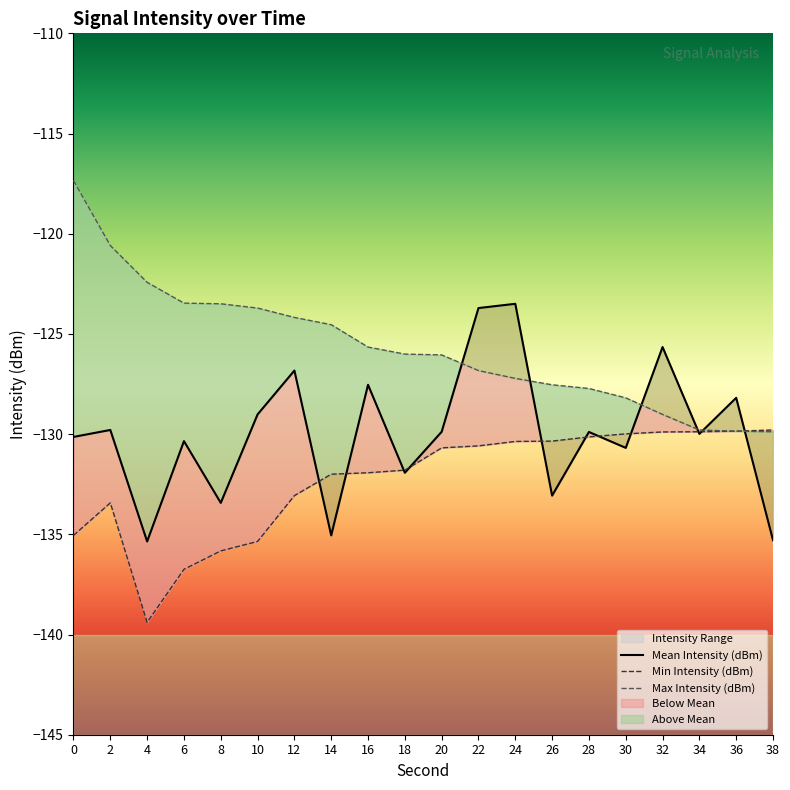

Rank the series by their maximum value, from lowest to highest.

Min Intensity (dBm), Mean Intensity (dBm), Max Intensity (dBm)